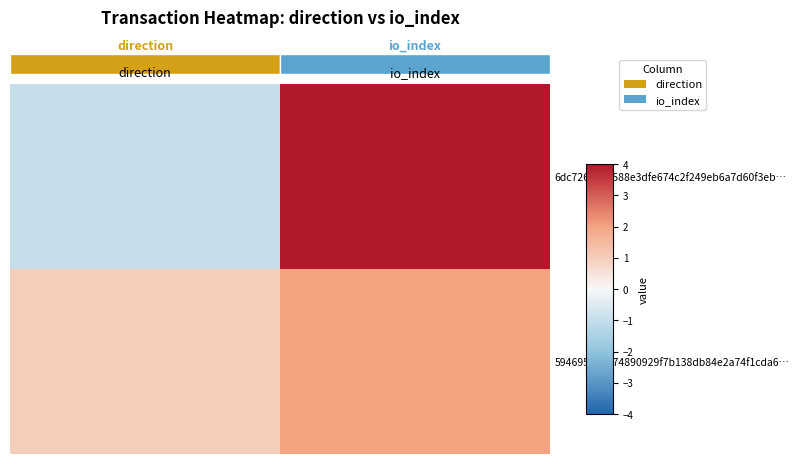

Which series has the widest spread of values?

6dc7265848588e3dfe674c2f249eb6a7d60f3eb…